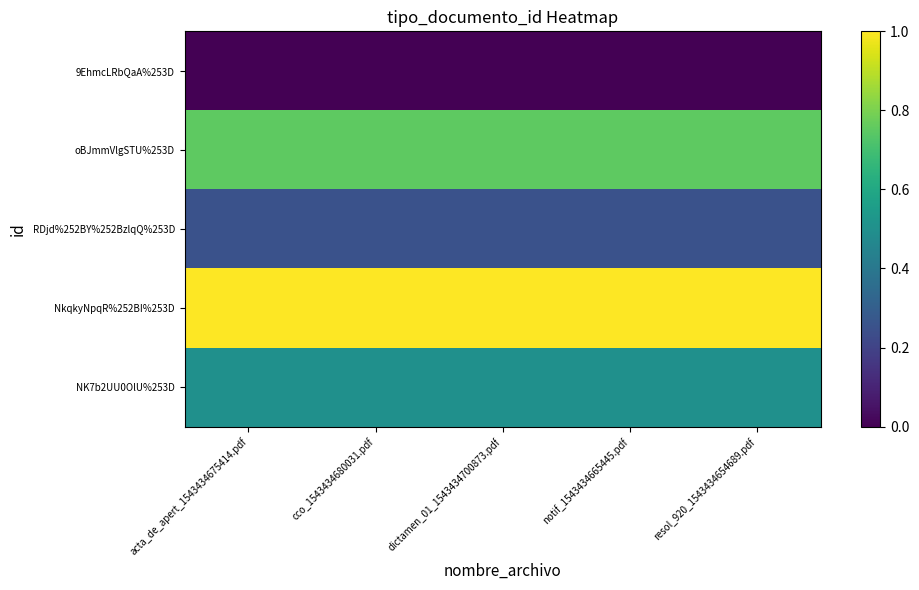

Between notif_1543434665445.pdf and resol_920_1543434654689.pdf, which is larger?

notif_1543434665445.pdf